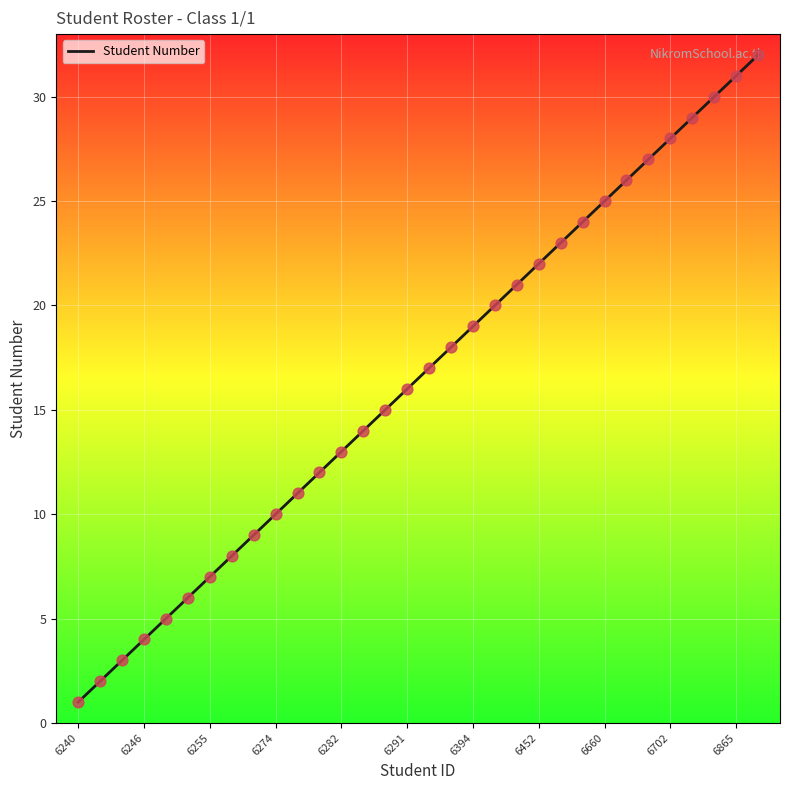

What is the maximum value shown in the chart?

32